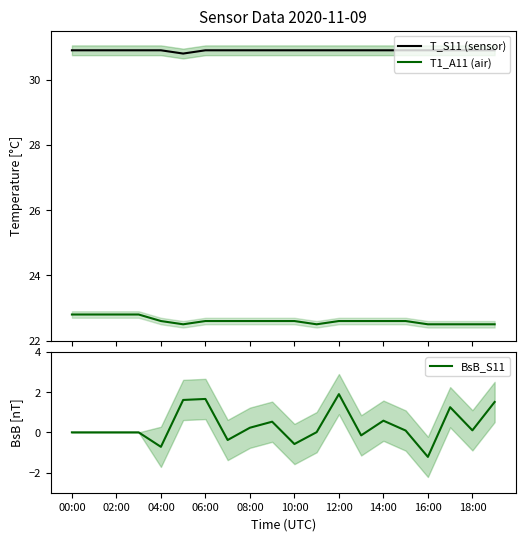

True or false: T1_A11 (air) and T_S11 (sensor) cross at least once.

False